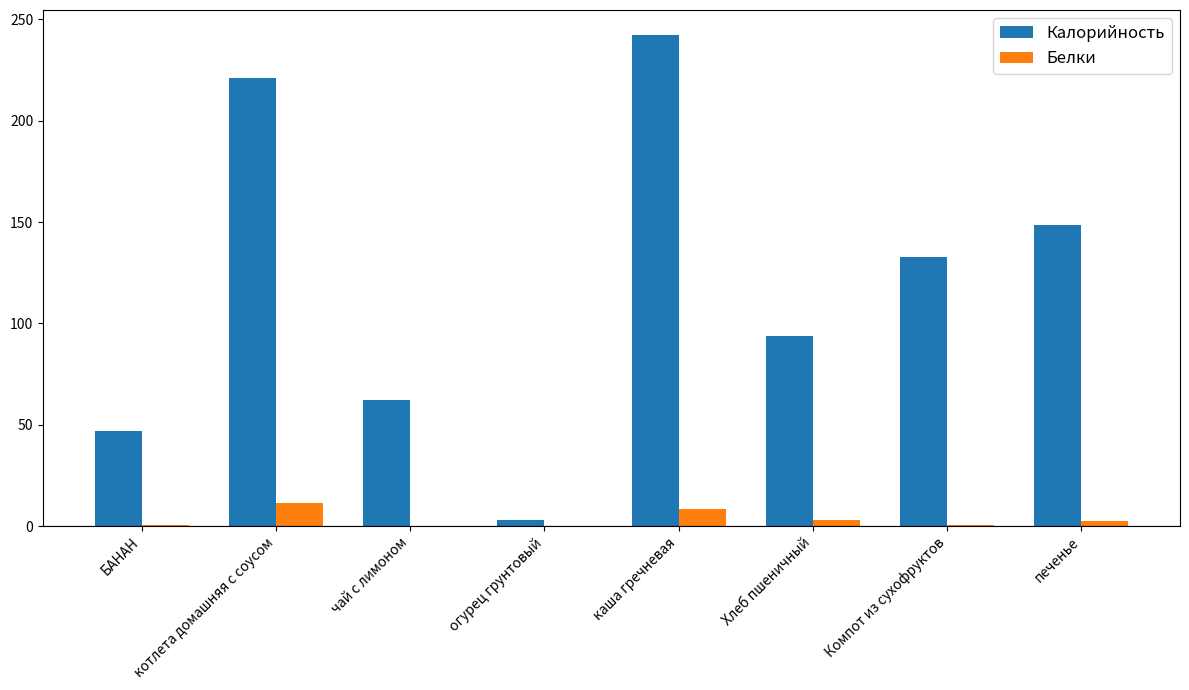

What is the sum of all Белки values?

26.9